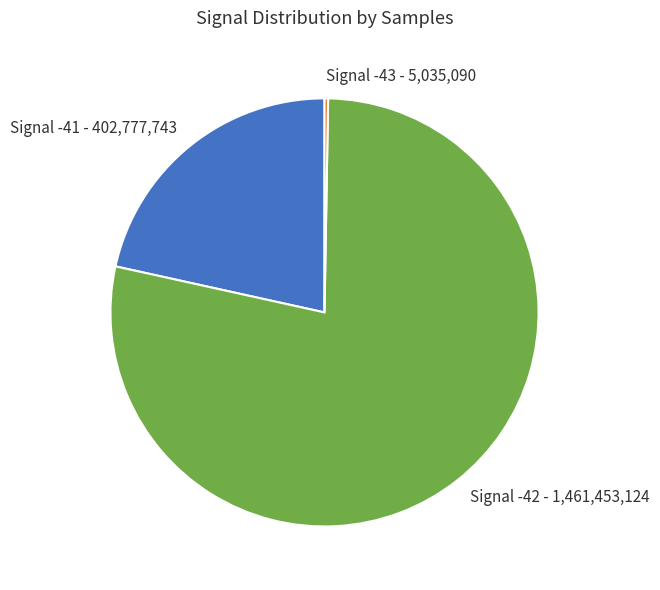

Which slice is the largest?

Signal -42 - 1,461,453,124